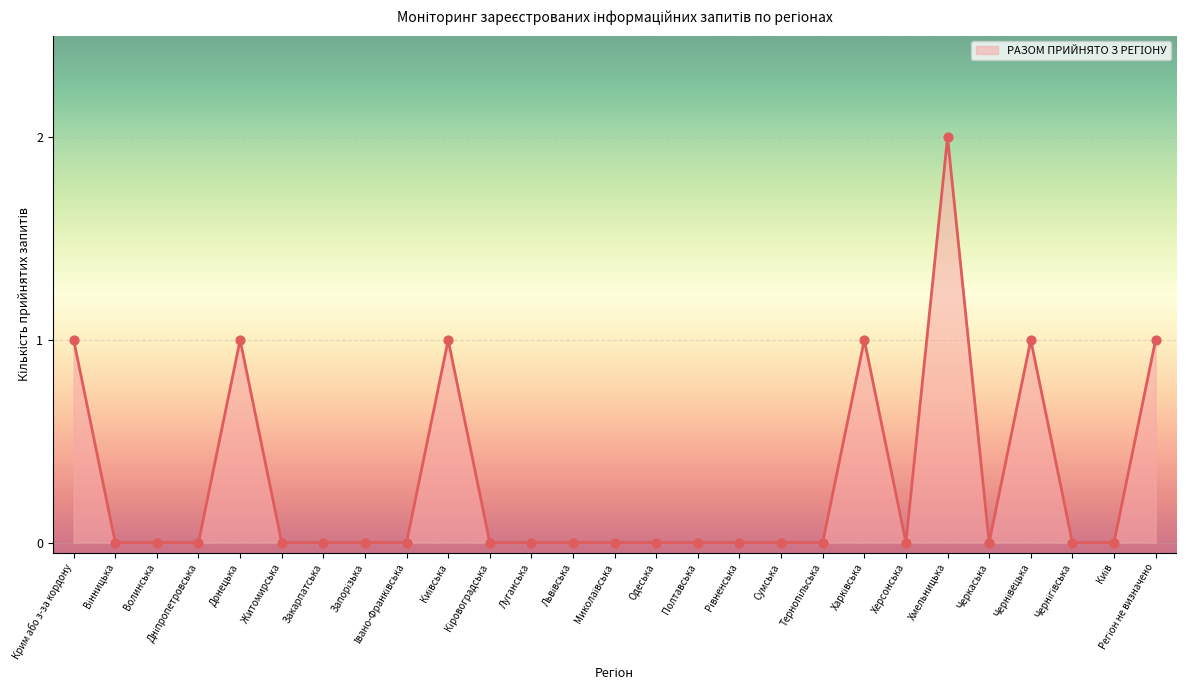

True or false: the data shows 1 at Черкаська.

False